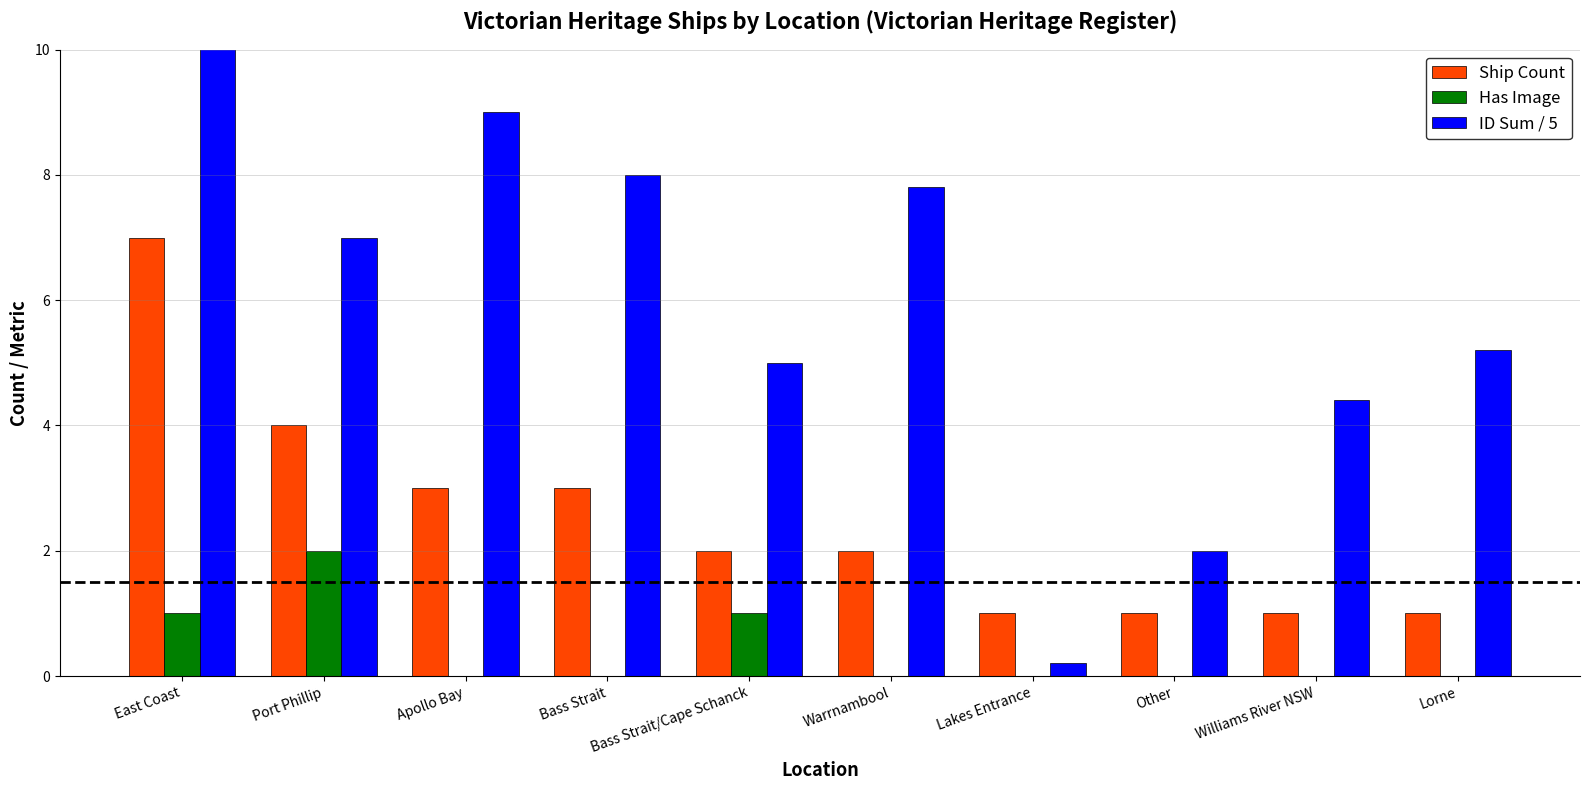

Reading left to right, extract all data points from this chart.

Ship Count: 7.0	4.0	3.0	3.0	2.0	2.0	1.0	1.0	1.0	1.0
Has Image: 1.0	2.0	0.0	0.0	1.0	0.0	0.0	0.0	0.0	0.0
ID Sum / 5: 17.4	7.0	9.0	8.0	5.0	7.8	0.2	2.0	4.4	5.2